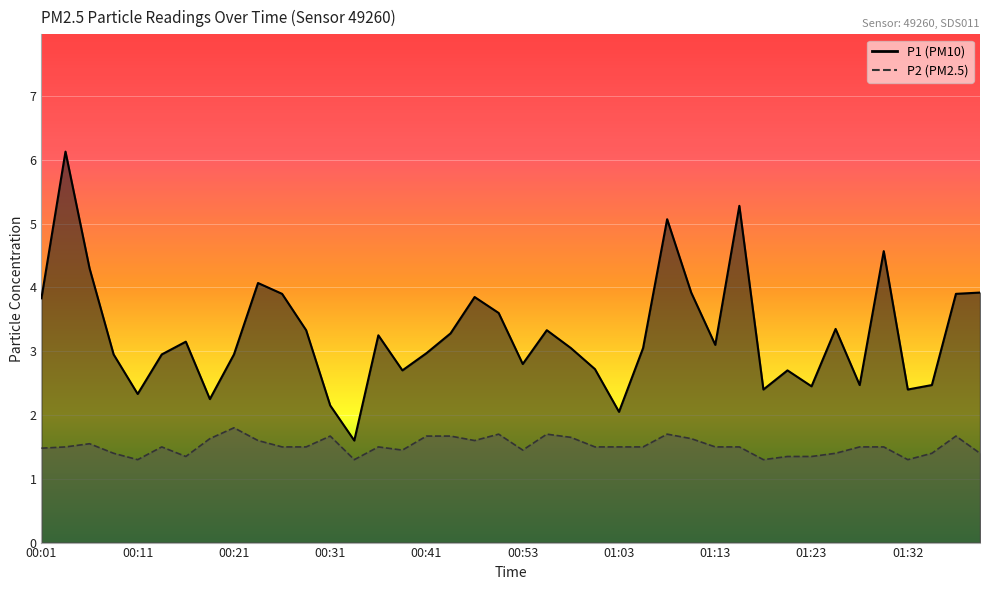

Is it true that P2 equals 1.4 at 01:35?

True